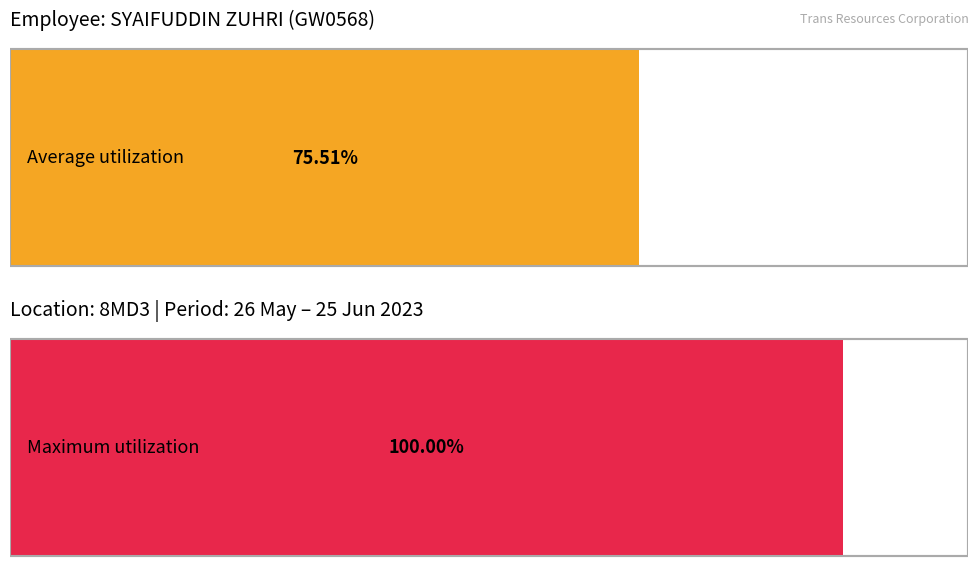

Count the number of data series in this chart.

1